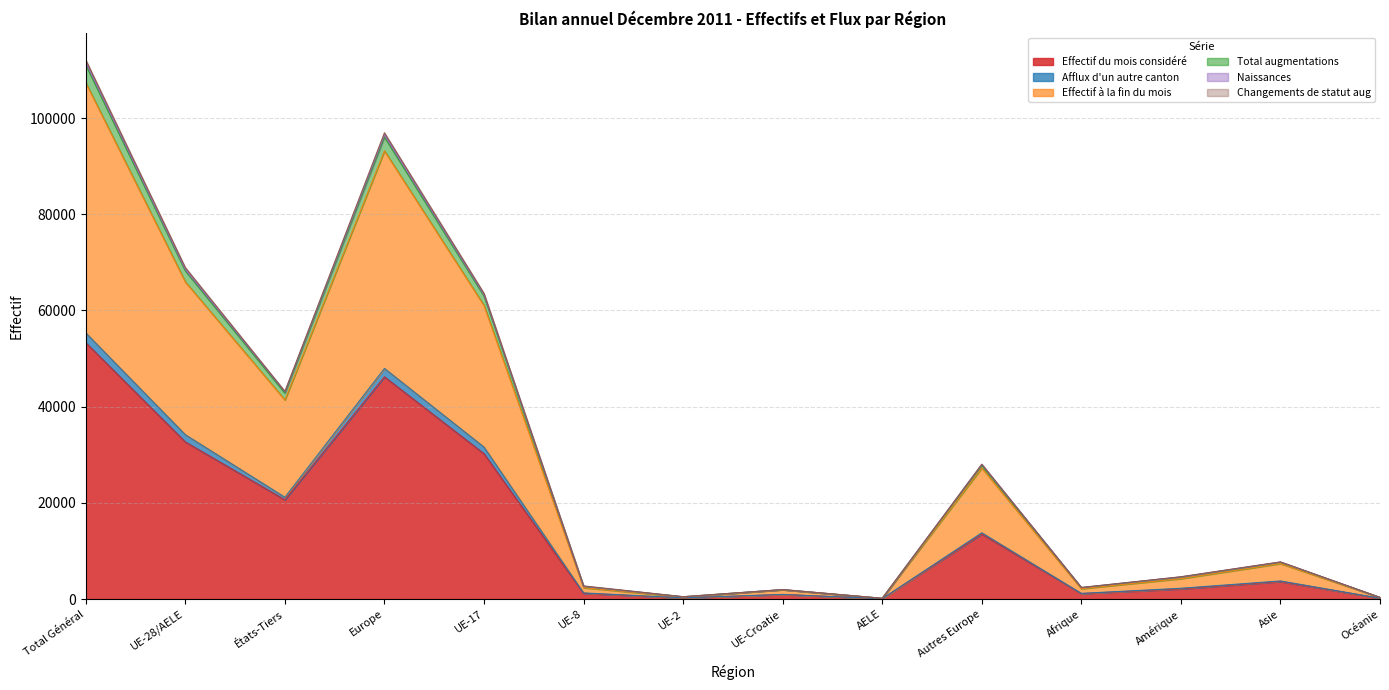

Which category has the highest value in the Effectif du mois considéré series?

Total Général